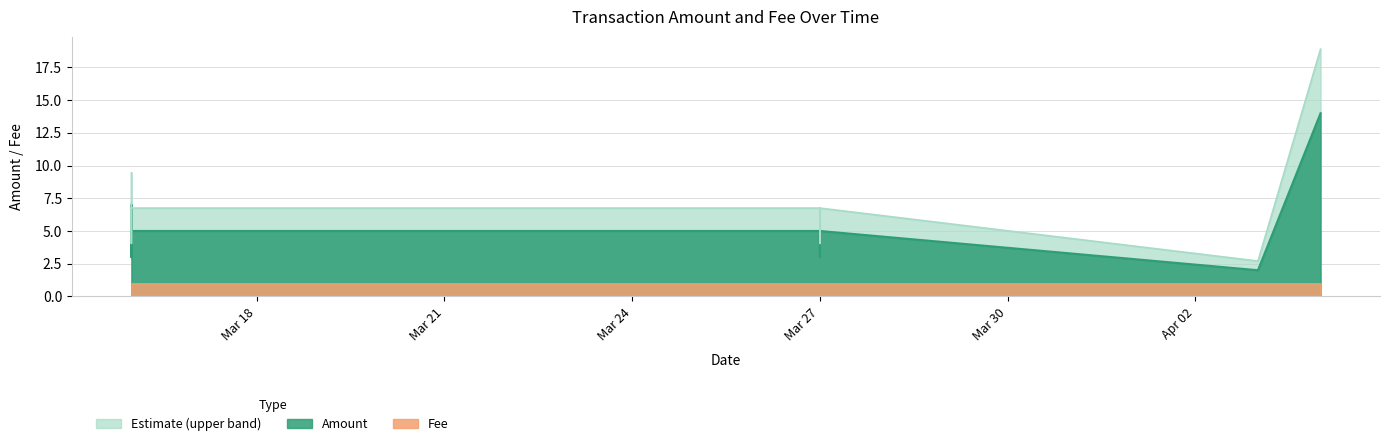

What is the highest value of the Amount series?

14.0